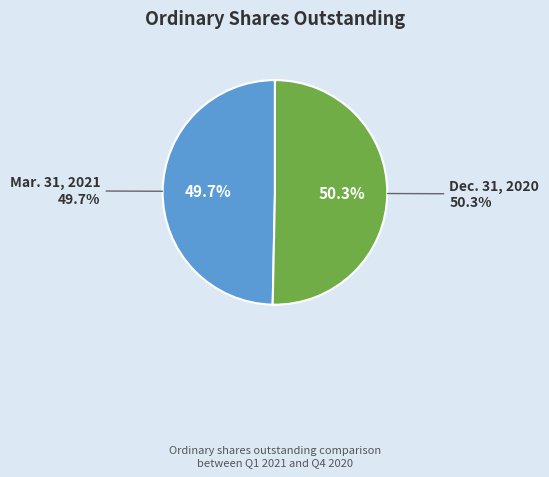

Does Dec. 31, 2020 account for over 50% of the chart?

Yes